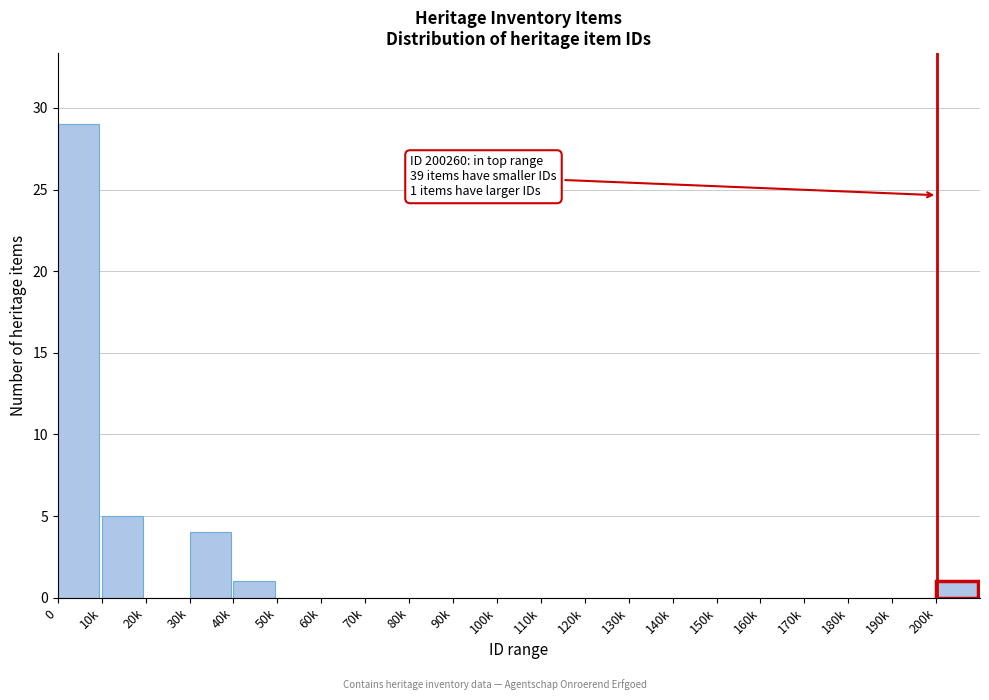

Reading left to right, list all the values displayed in this chart.

0=29	10k=5	20k=0	30k=4	40k=1	50k=0	60k=0	70k=0	80k=0	90k=0	100k=0	110k=0	120k=0	130k=0	140k=0	150k=0	160k=0	170k=0	180k=0	190k=0	200k=1